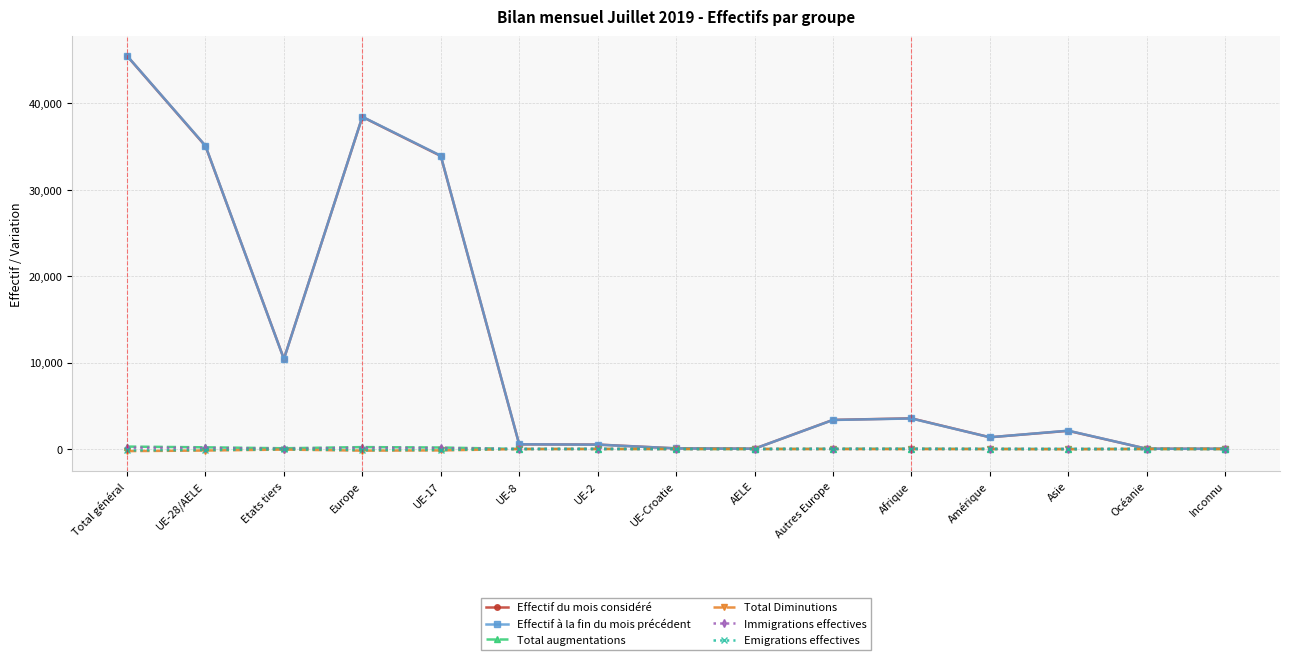

What is the average value of the Effectif du mois considéré series?

11661